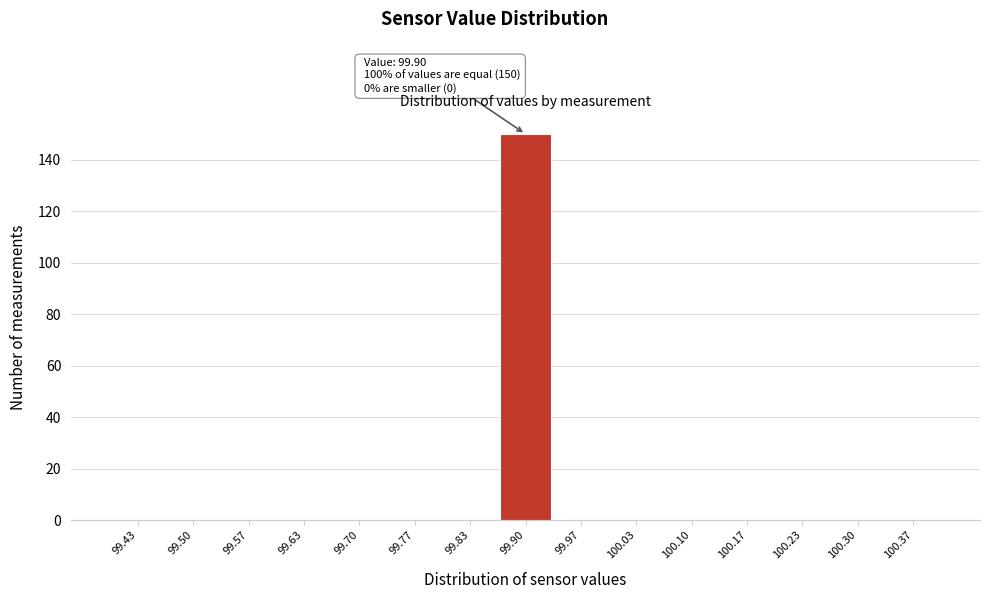

Over which range of the x-axis is the bar tallest?

99.87 to 99.93